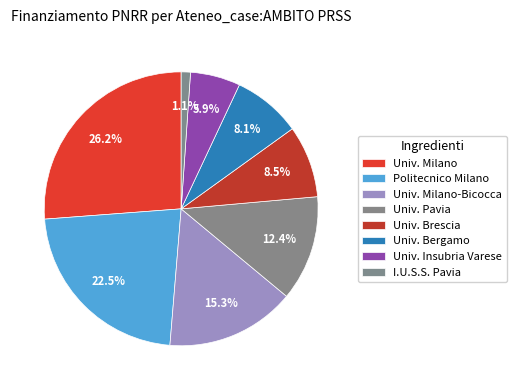

Count the number of slices in the pie.

8